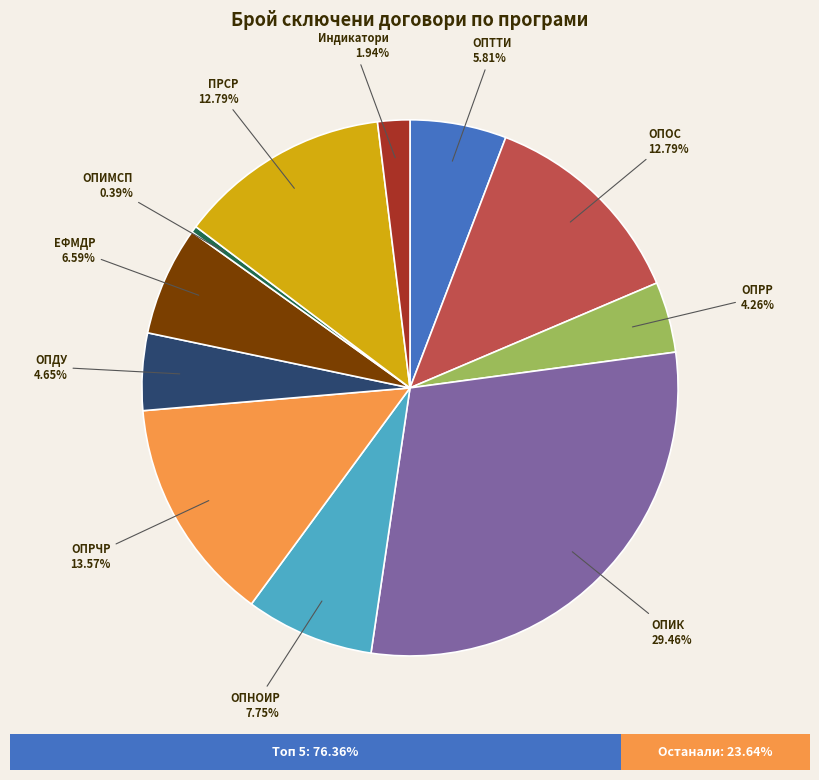

Is there any slice that represents more than half of the pie?

No